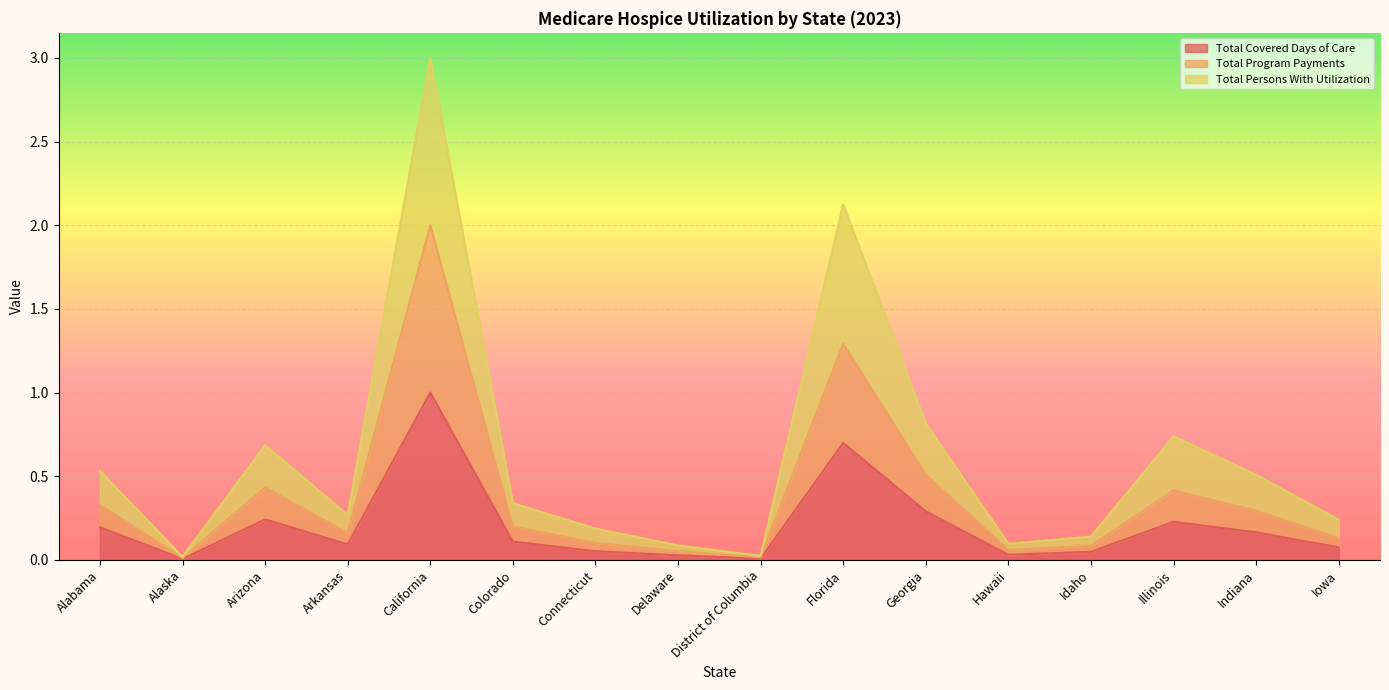

How many interior local peaks does the Total Covered Days of Care series have?

4